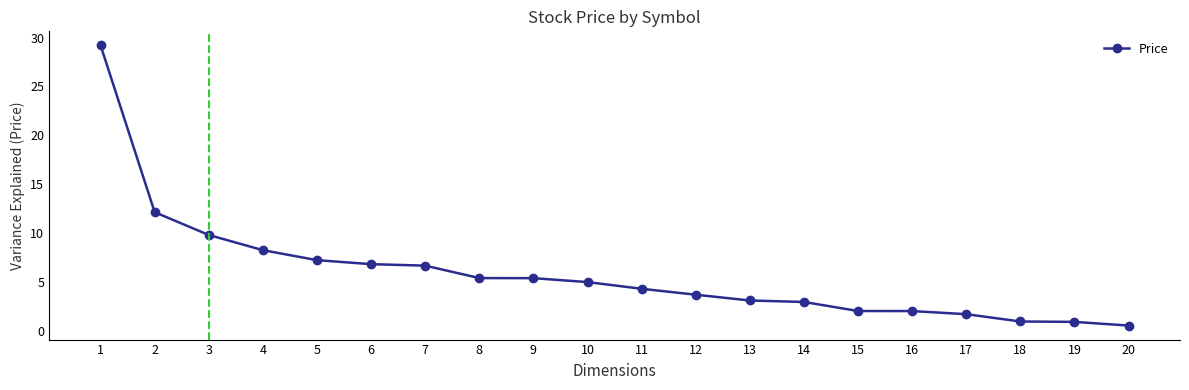

The value at 17 is 1.7. True or false?

True